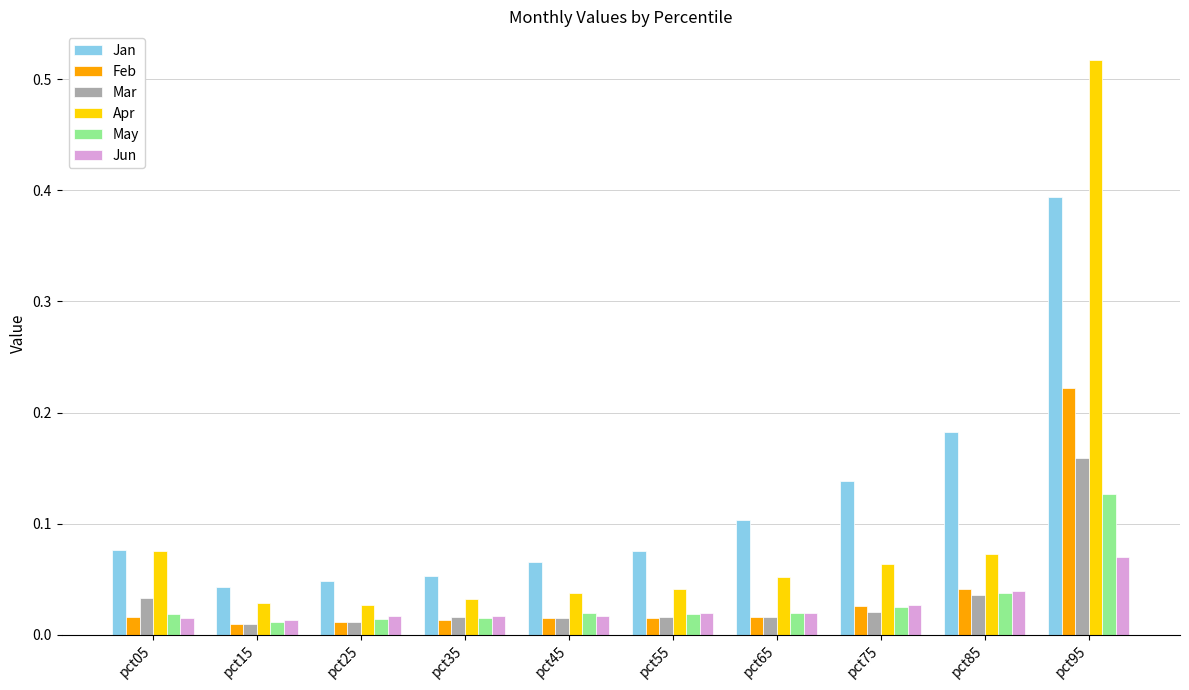

What is the sum of all Jun values?

0.3